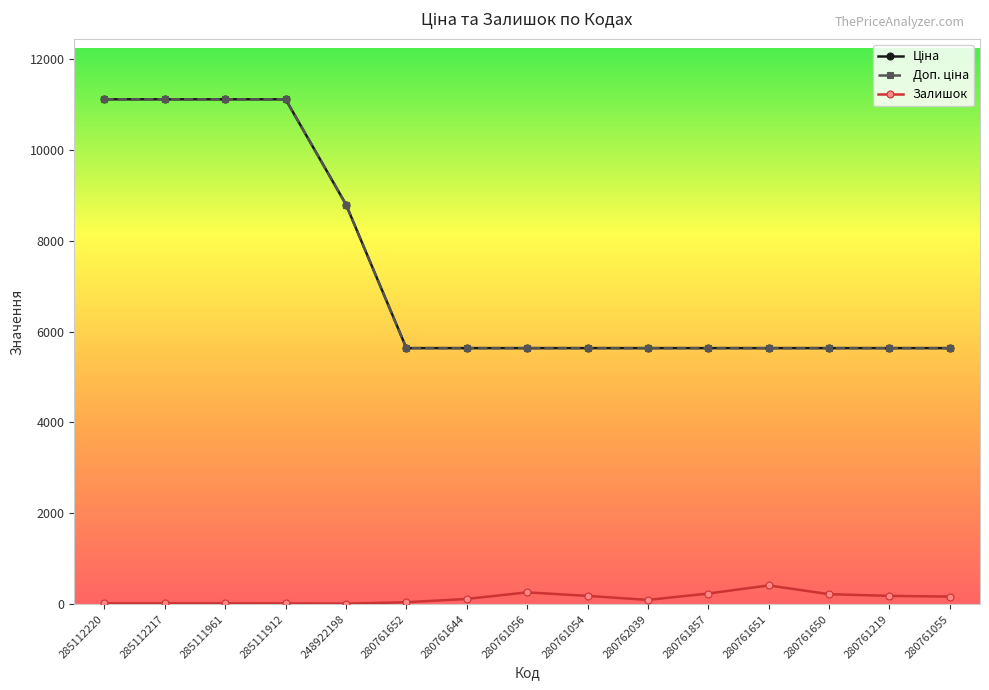

What is the difference between the maximum and minimum values in the Ціна series?

5477.6